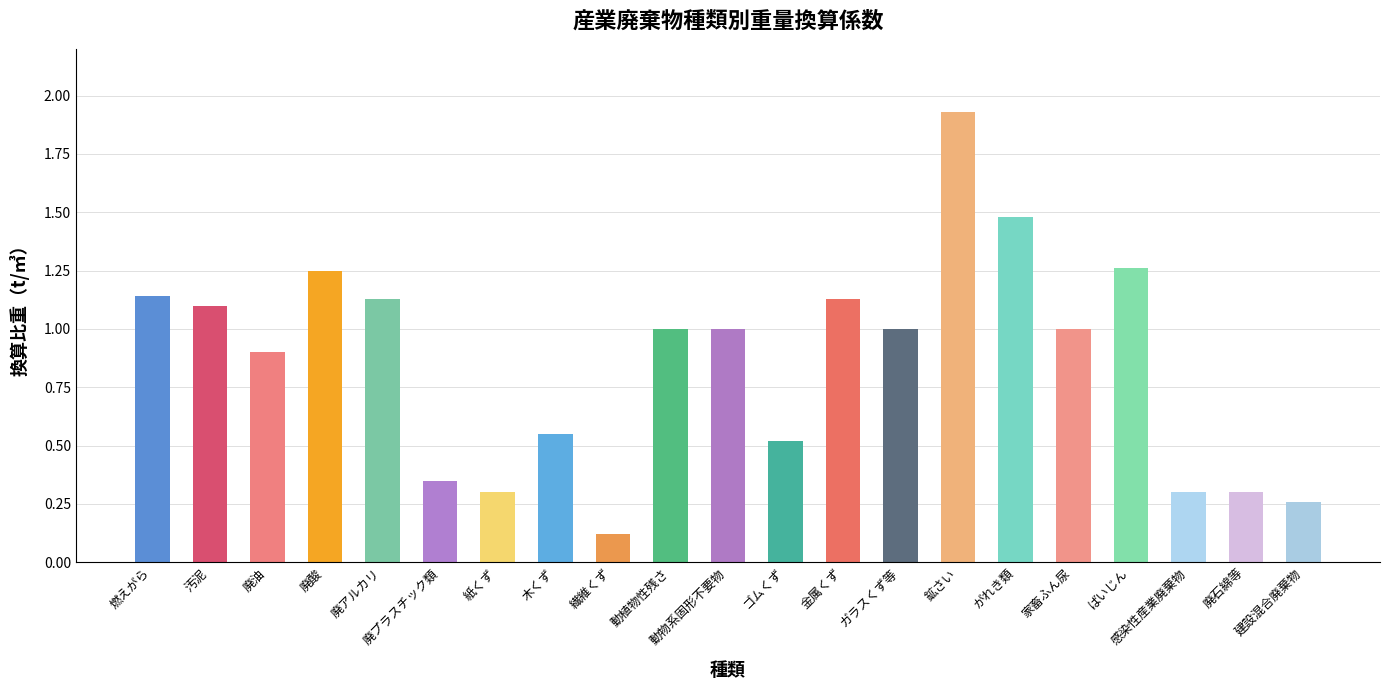

How many bars are there in total?

21